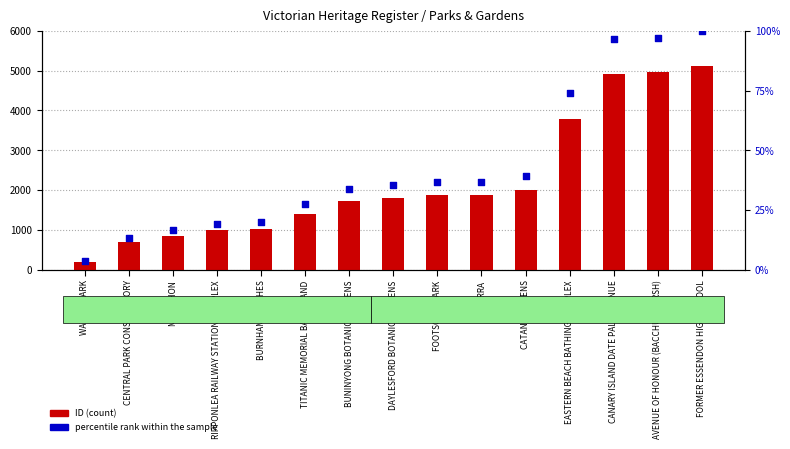

What are all the series names shown in the legend?

ID (count), percentile rank within the sample